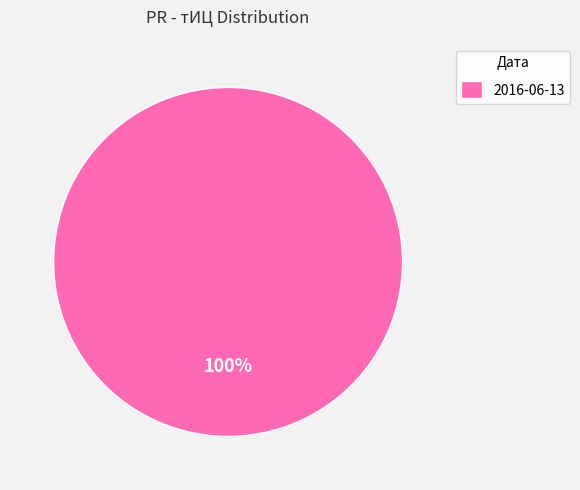

Is it true that 2016-06-13 is 94% of the pie?

False